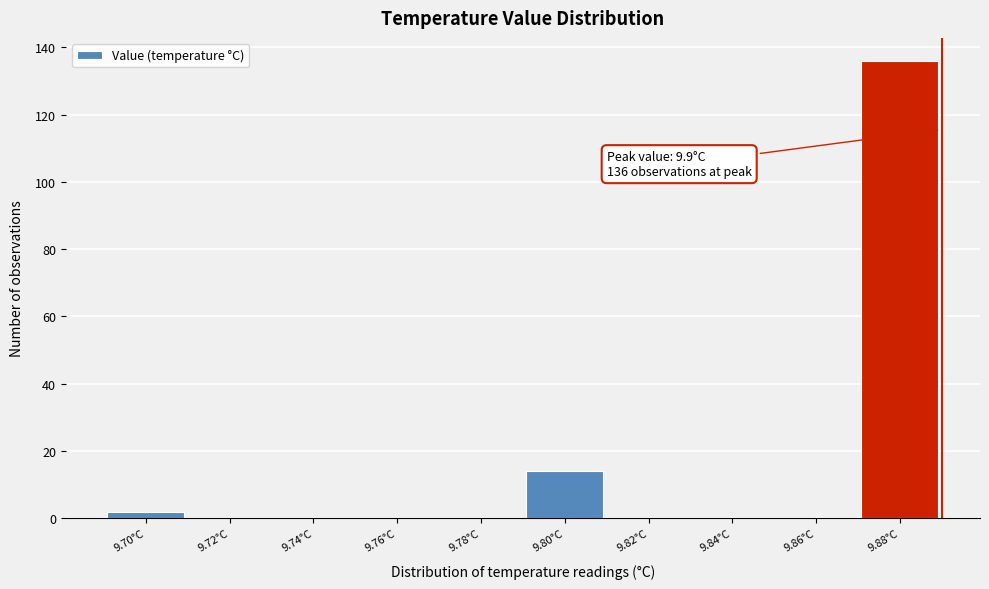

Reading left to right, extract all data points from this chart.

9.70°C=2	9.72°C=0	9.74°C=0	9.76°C=0	9.78°C=0	9.80°C=14	9.82°C=0	9.84°C=0	9.86°C=0	9.88°C=136